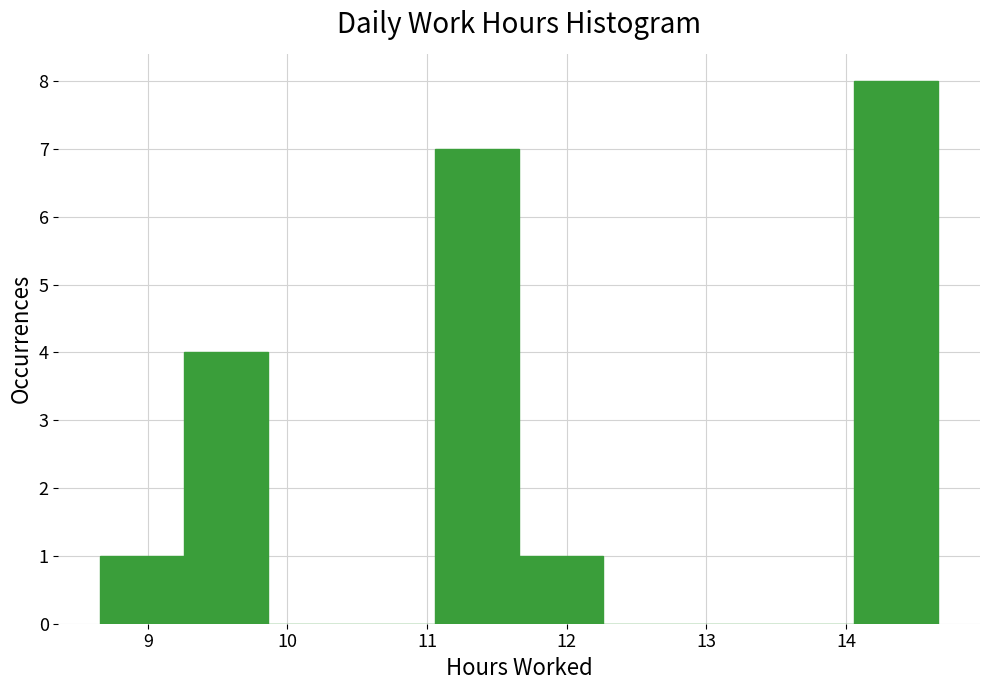

What is the height of the bar covering 11.66 to 12.26 on the x-axis? Neither the bar edges nor the heights are printed on the chart, so give them approximately, as read against the axes.

1